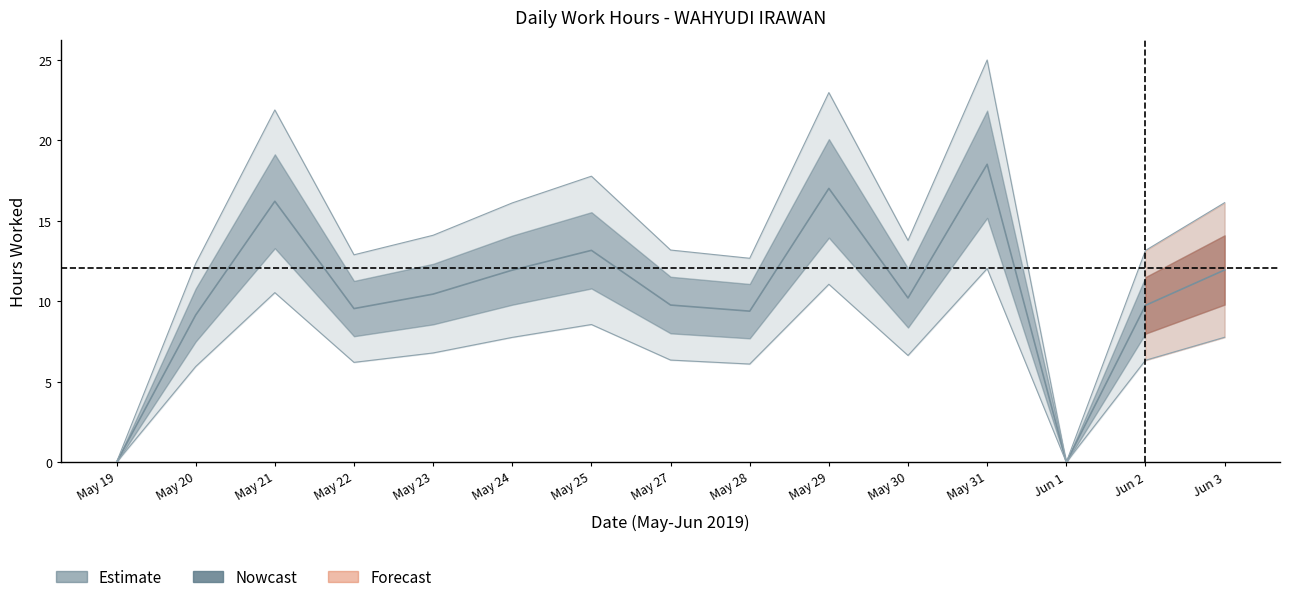

List the labels in order of value, largest first.

May 31, May 29, May 21, May 25, Jun 3, May 24, May 23, May 30, May 27, Jun 2, May 22, May 28, May 20, May 19, Jun 1